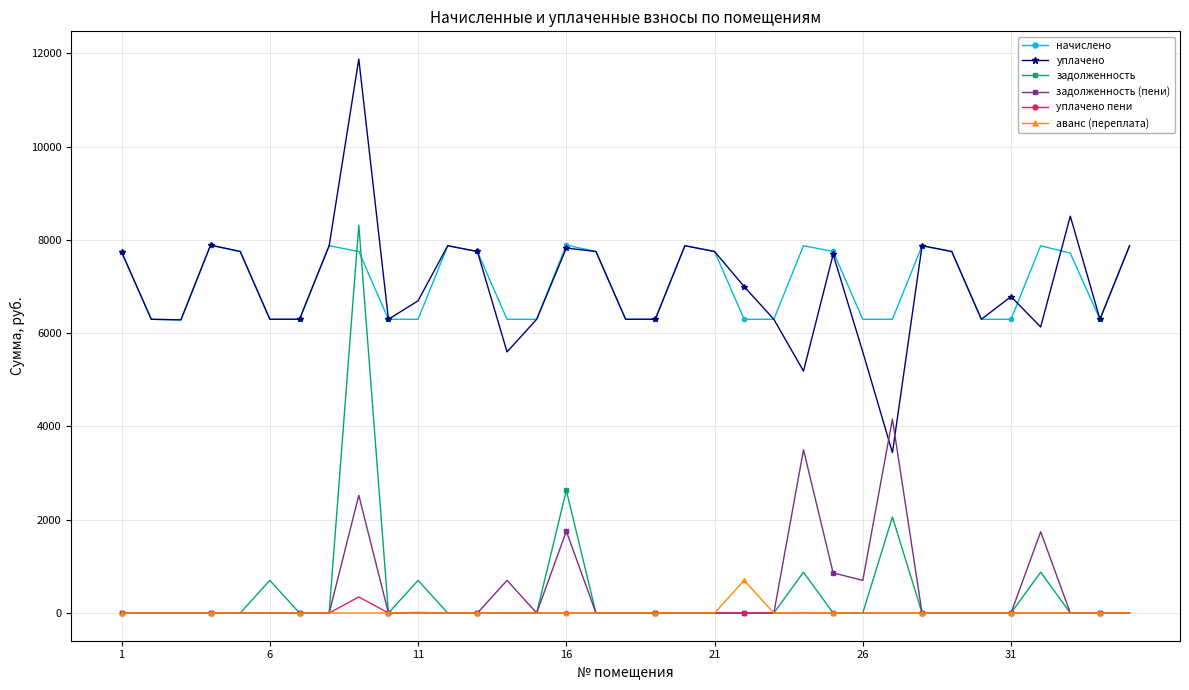

Which series ends up on top after the final intersection of начислено and задолженность?

начислено